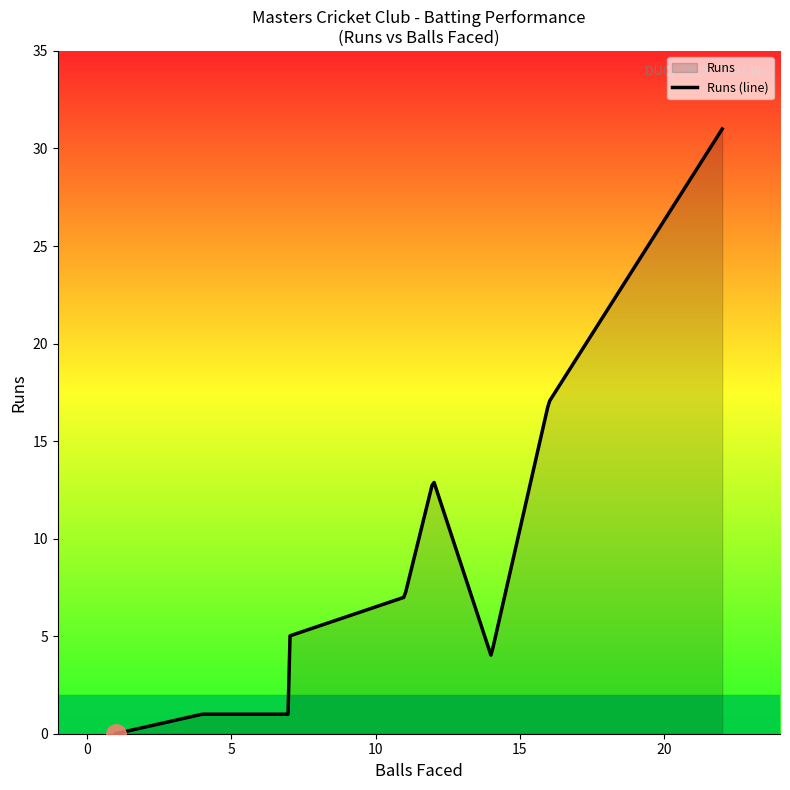

How many data points are less than 4?

5